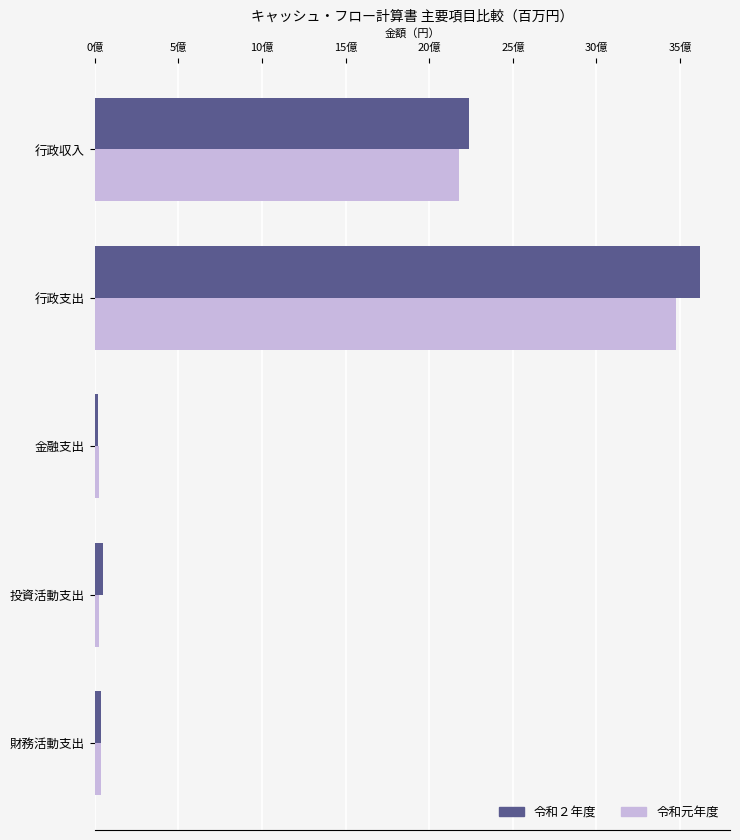

What are all the series names shown in the legend?

令和２年度, 令和元年度